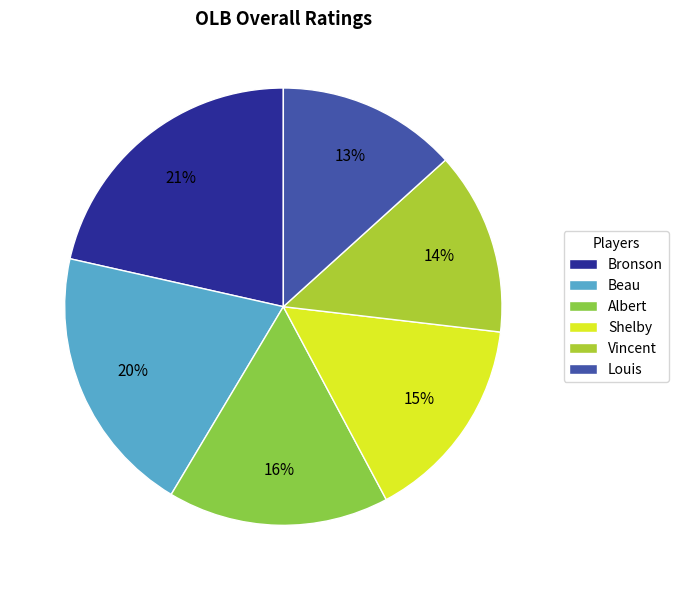

The Vincent slice represents 14% of the pie. True or false?

True